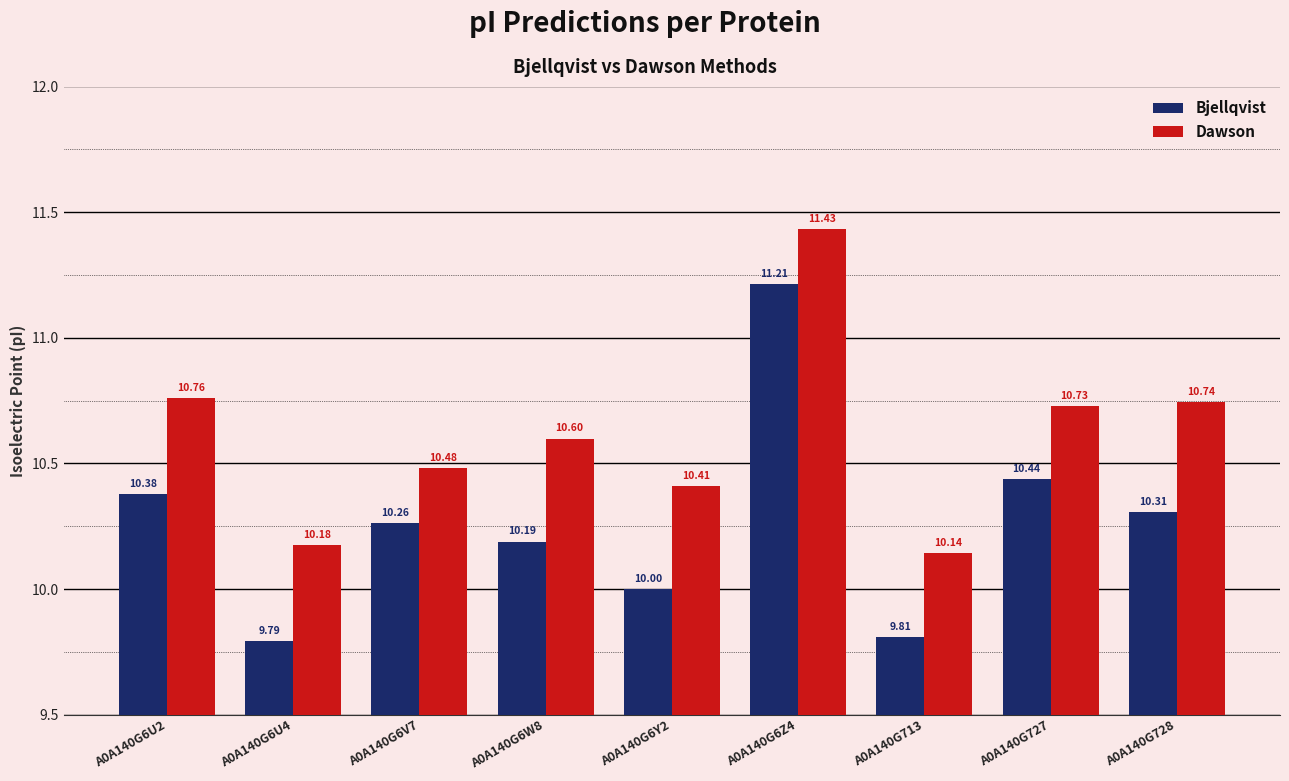

What is the label of the 7th bar from the left?

A0A140G713